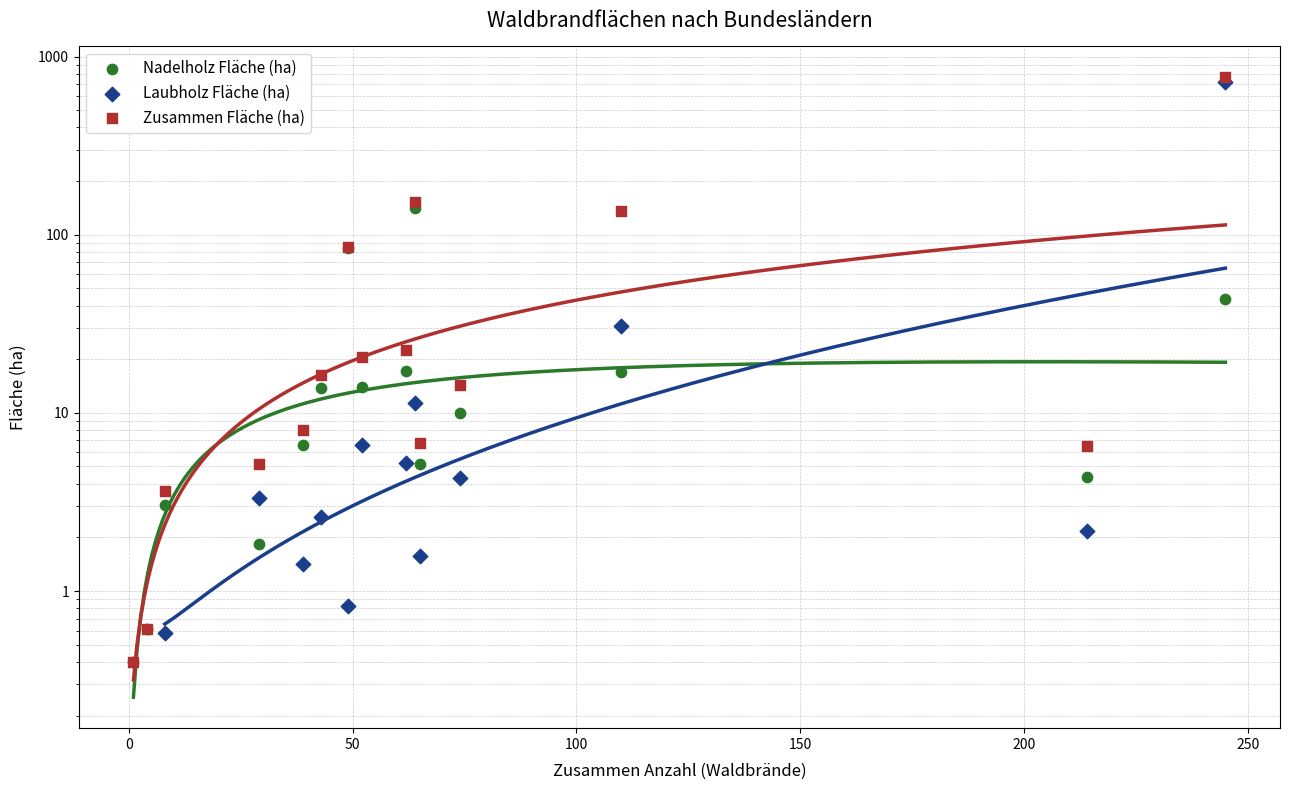

At how many categories does at least one series exceed 75?

4